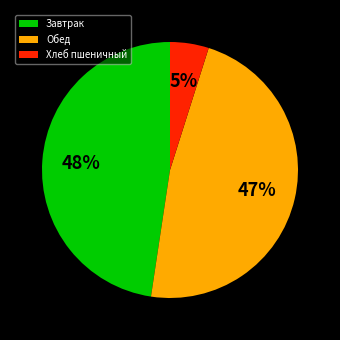

To the nearest percent, what percentage of the pie is Хлеб пшеничный?

5%